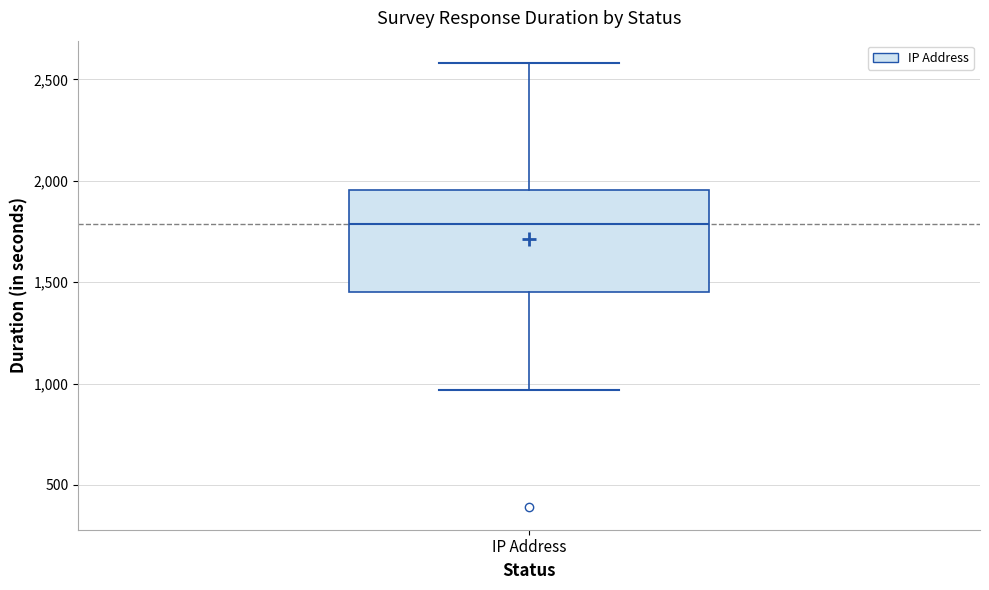

Transcribe this box plot: give where the median line is, the range the box spans, and where the two whiskers end, as read against the y-axis. The values are not printed on the chart, so give them approximately, as read against the axis.

median 1800, box 1450 to 1950, whiskers 950 to 2600